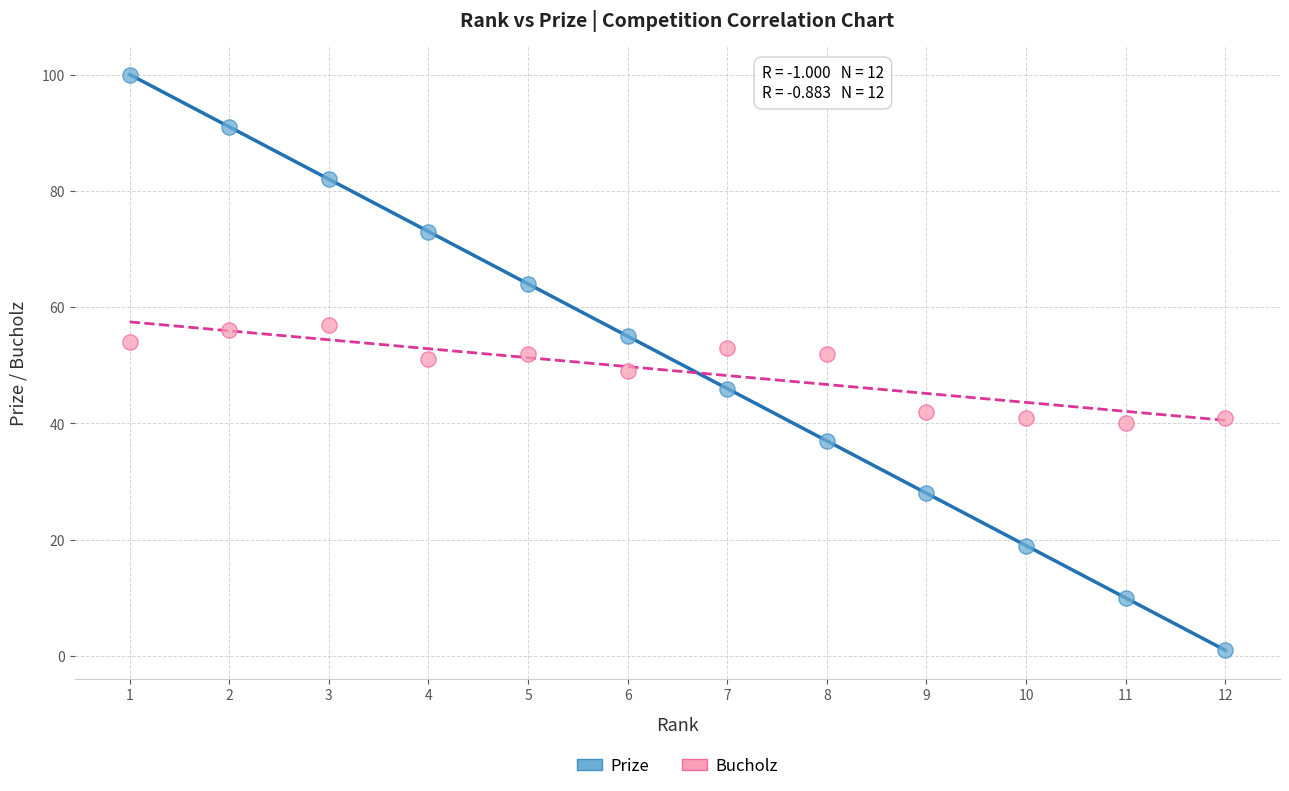

Which series has the largest Y range (max minus min)?

Prize